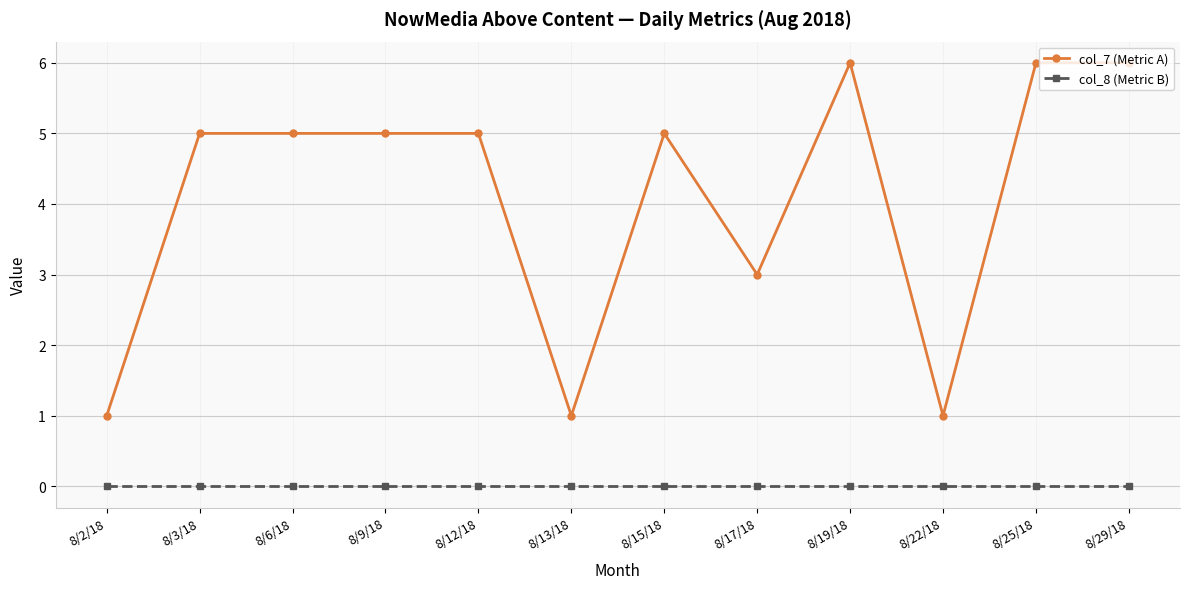

What is the difference between the highest and lowest values at 8/2/18?

1